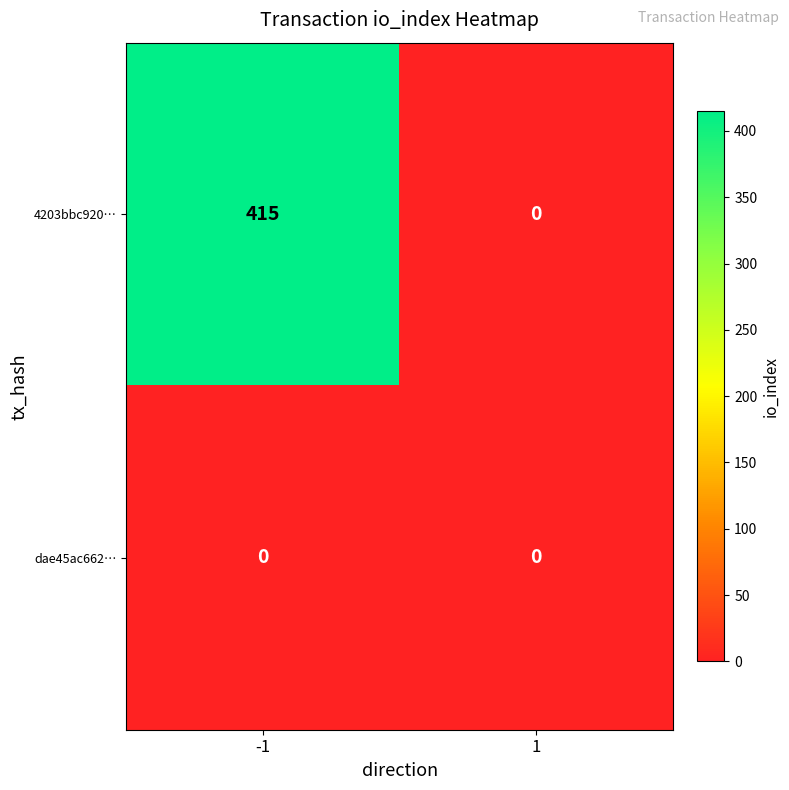

How many distinct data groups are displayed?

2